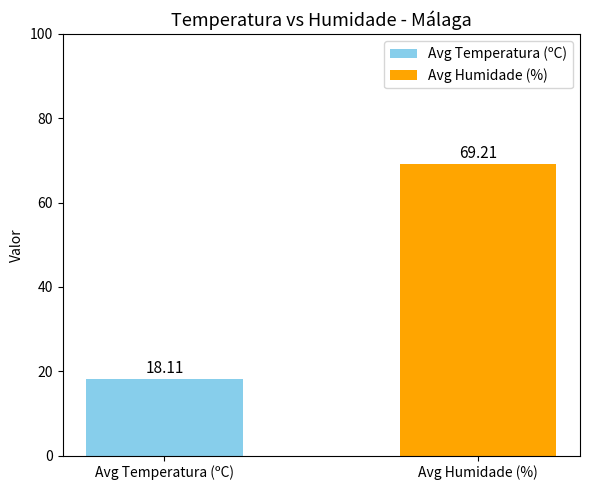

What is the difference between the values at Avg Temperatura (ºC) and Avg Humidade (%)?

51.1